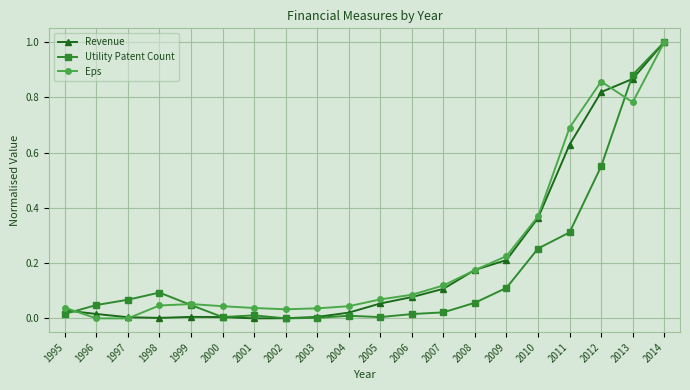

Which category has the highest value in the Revenue series?

2014